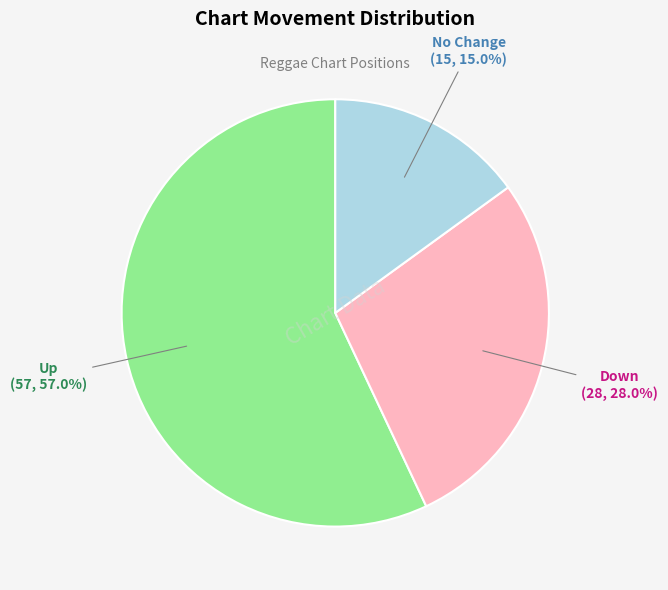

Does any single category account for the majority?

Yes